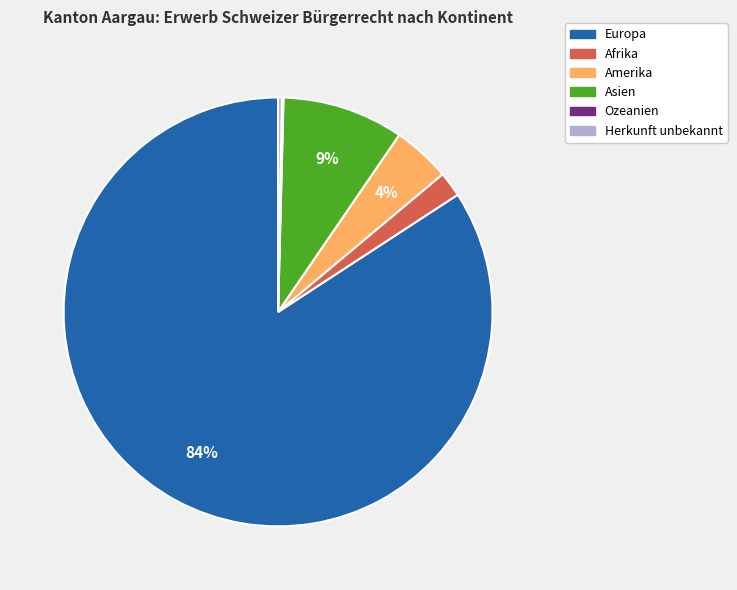

To the nearest percent, what percentage of the pie is Amerika?

4%